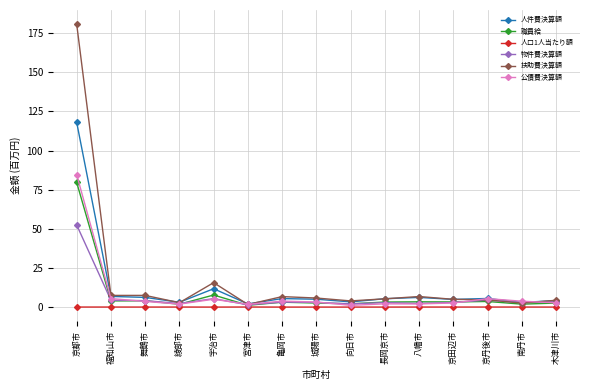

Count the number of data series in this chart.

6